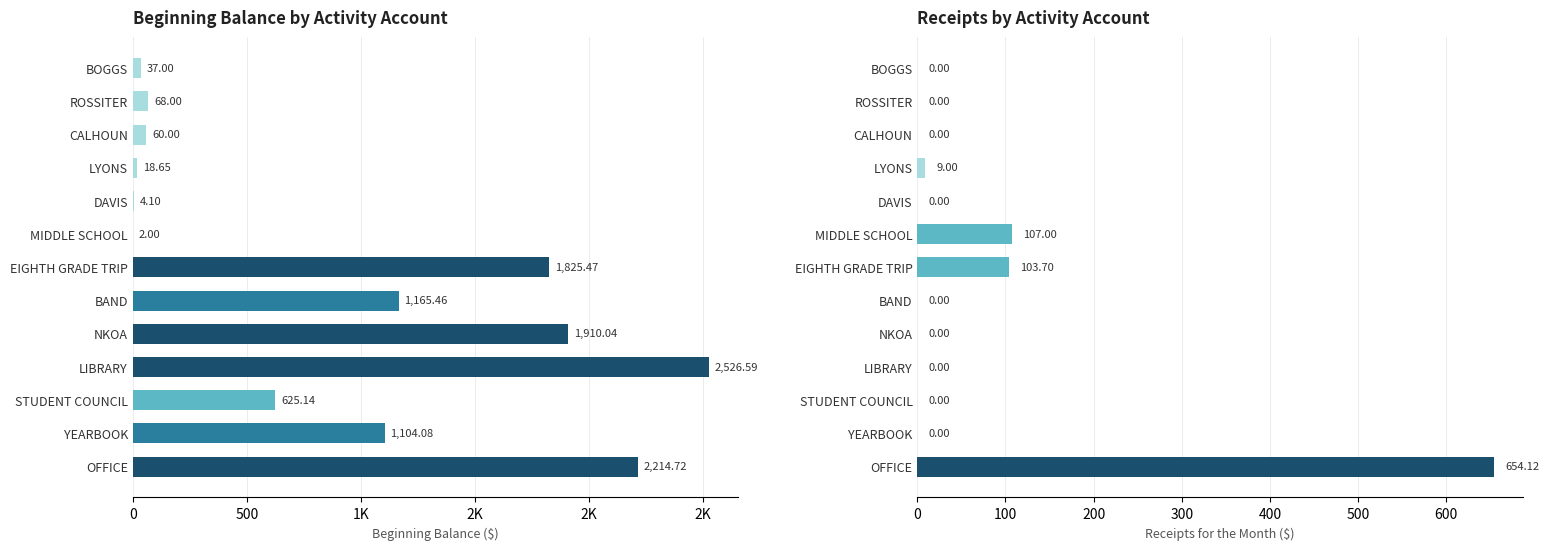

Which series changed the most between LIBRARY and BAND?

BEGINNING BALANCE